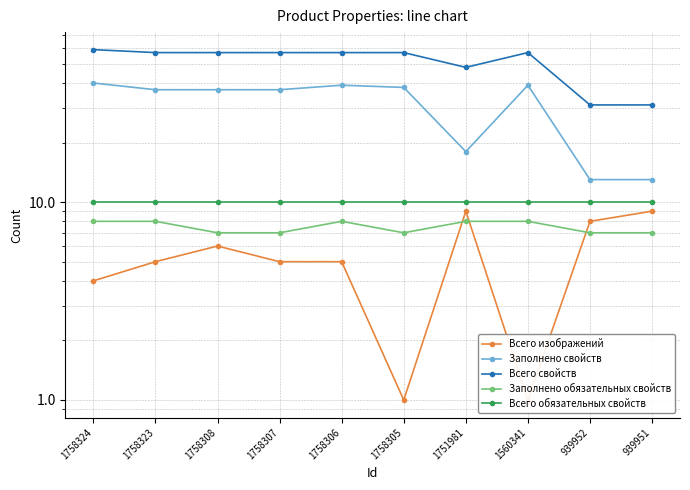

Which category has the highest value in the Заполнено свойств series?

1758324